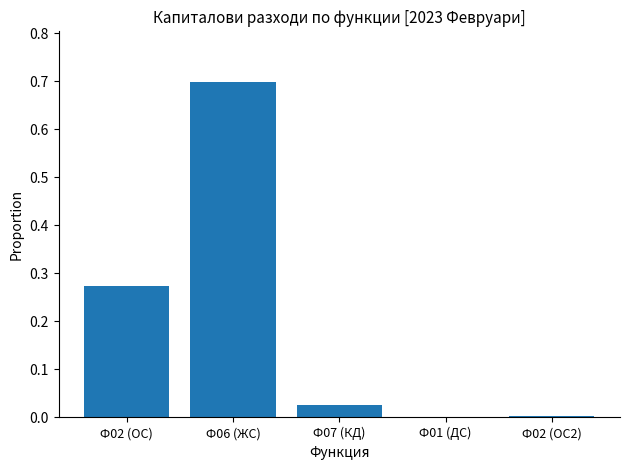

Is it true that the value at Ф06 (ЖС) is 1.2?

False